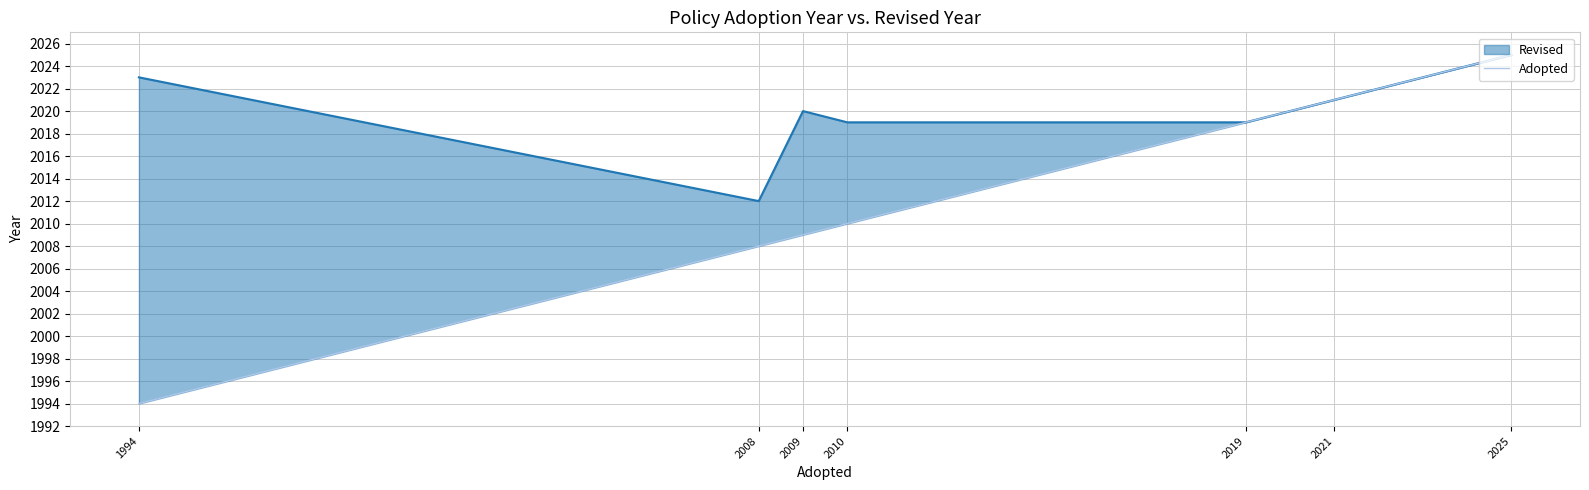

Reading right to left, transcribe all the data shown in this chart.

2025	2021	2019	2010	2009	2008	1994